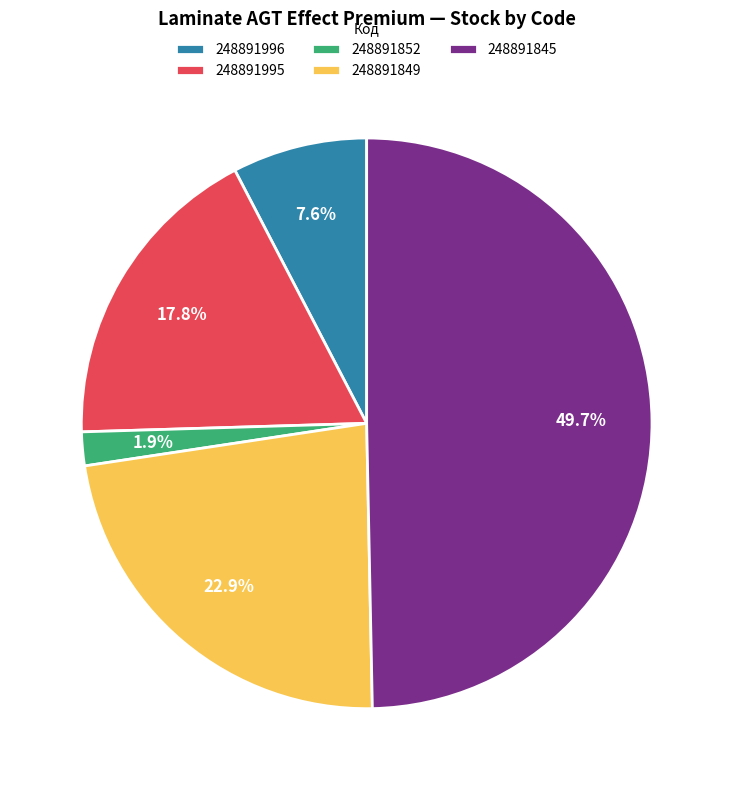

How much of the chart is everything except 248891996?

92.4%